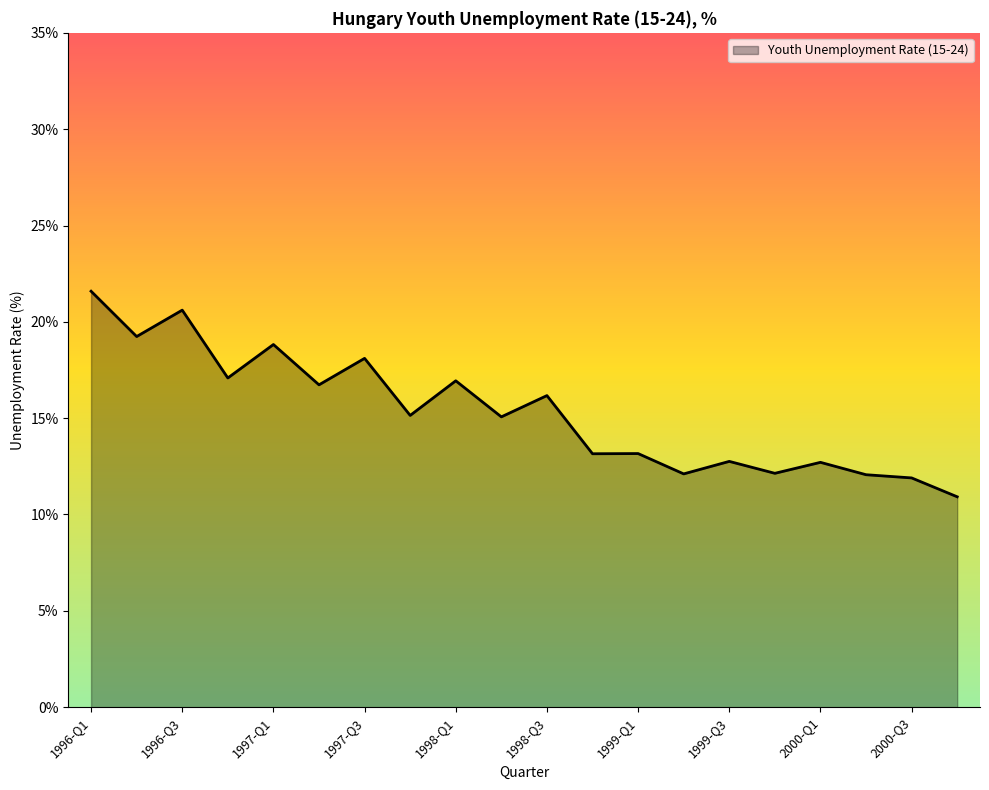

What is the maximum value shown in the chart?

21.6